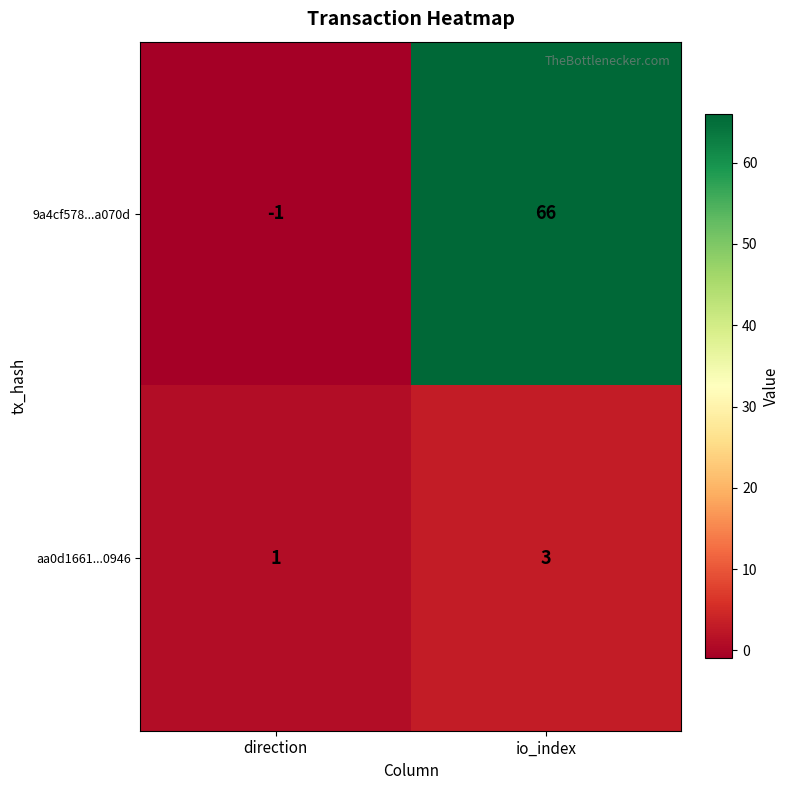

What is the difference between the maximum and minimum values in the 9a4cf578...a070d series?

67